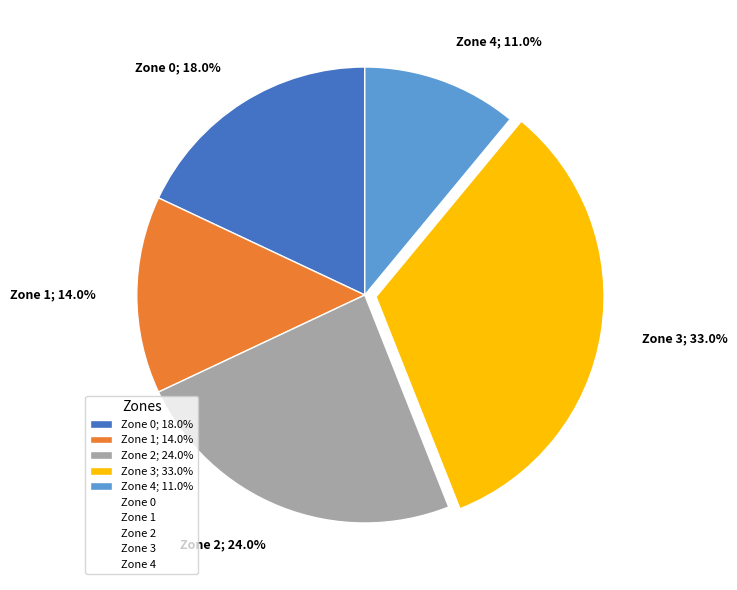

What is the smallest slice in the pie chart?

Zone 4